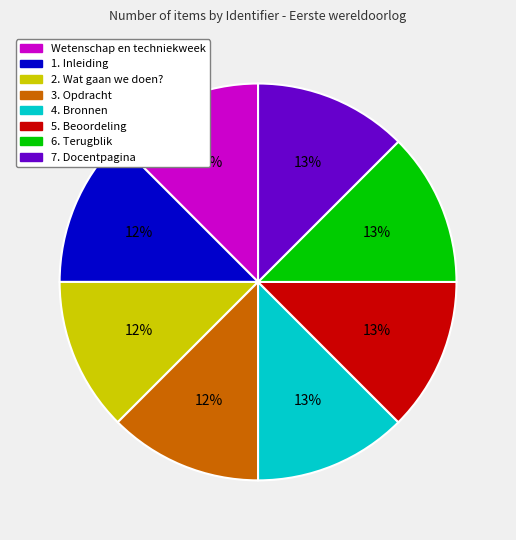

To the nearest percent, what is the average slice percentage?

12%